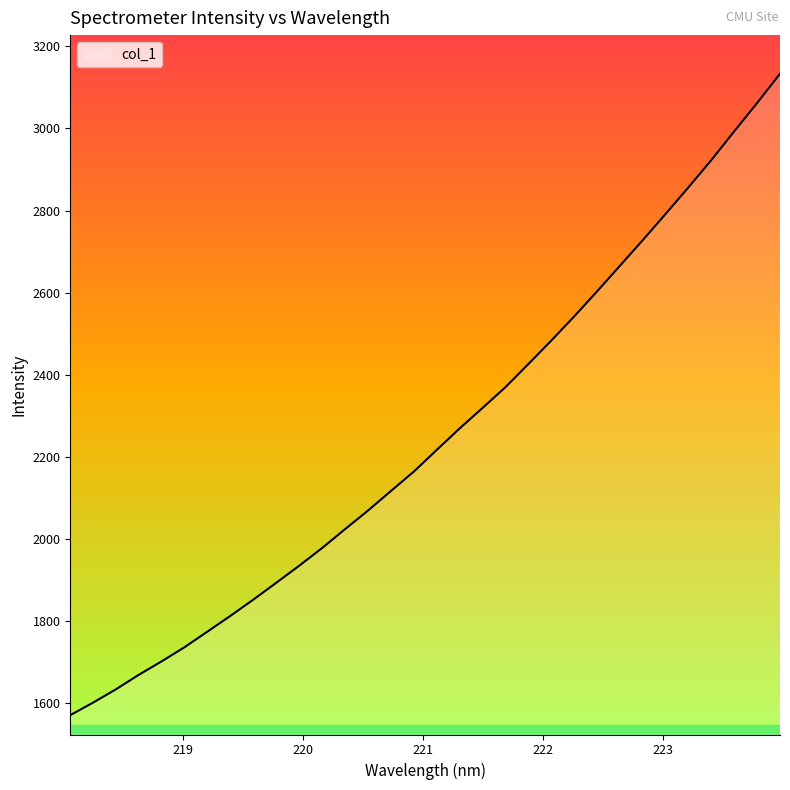

What is the maximum value shown in the chart?

3133.4